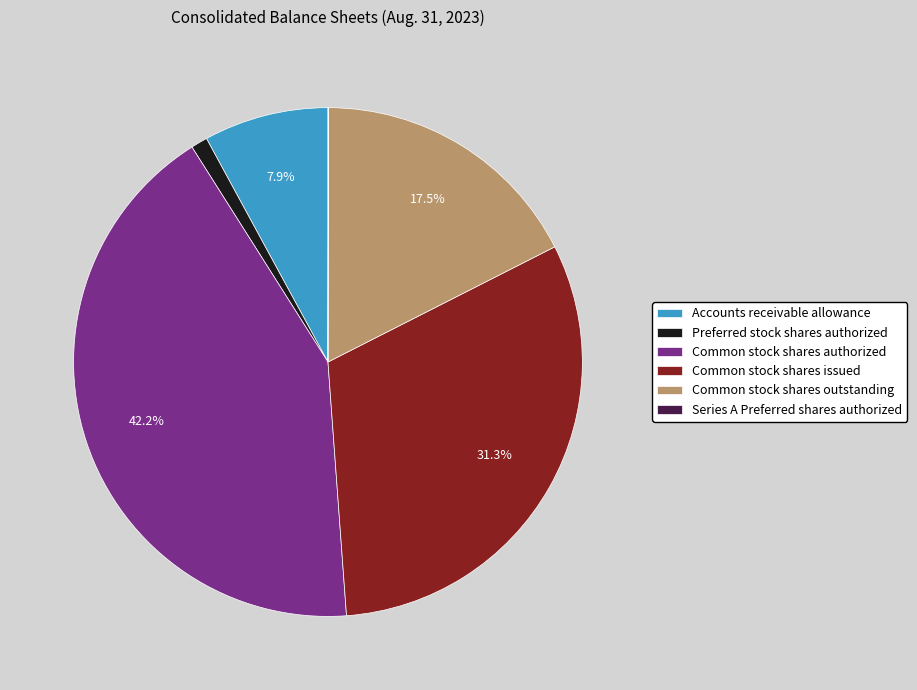

Do Common stock shares outstanding and Common stock shares issued together represent more than half of the pie?

No